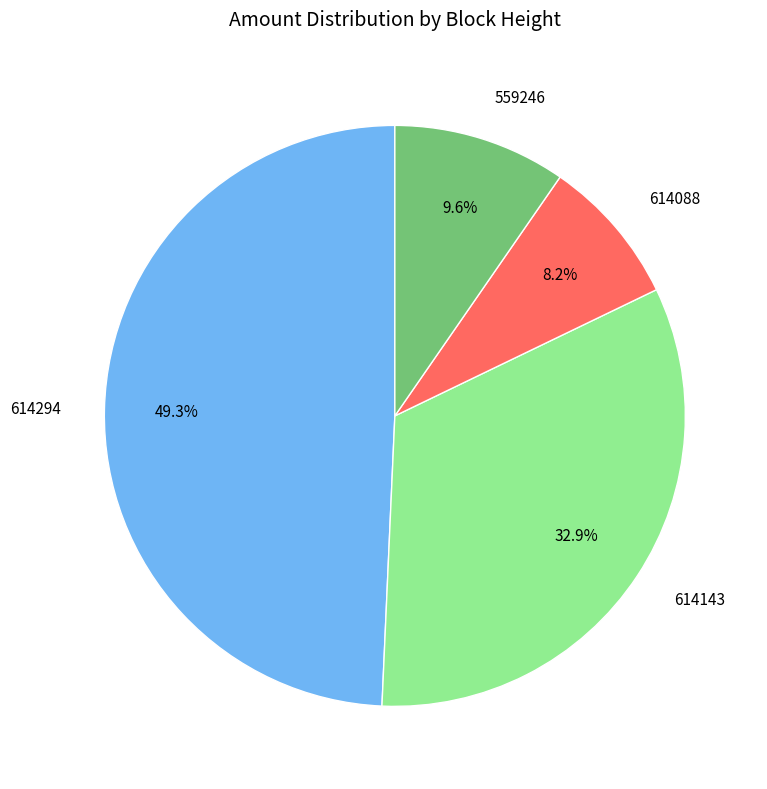

To the nearest percent, what portion does 614088 represent?

8%